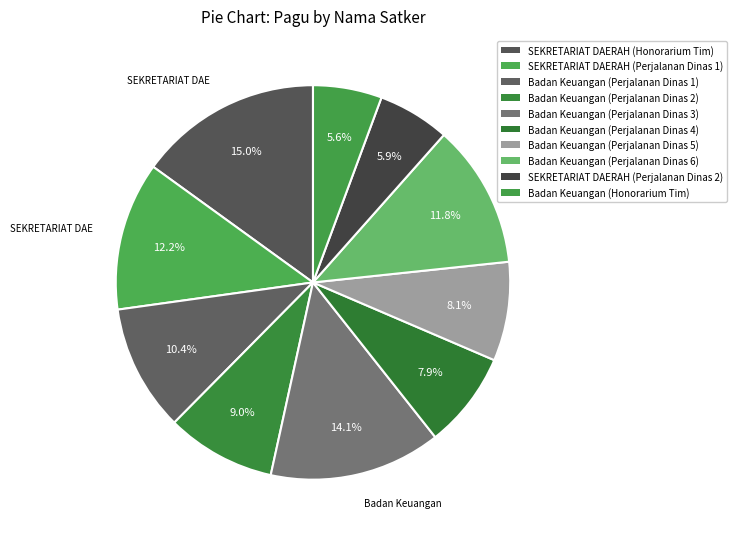

Combined, what portion of the pie is Badan Keuangan (Perjalanan Dinas 3) and SEKRETARIAT DAERAH (Perjalanan Dinas 1)?

26.3%